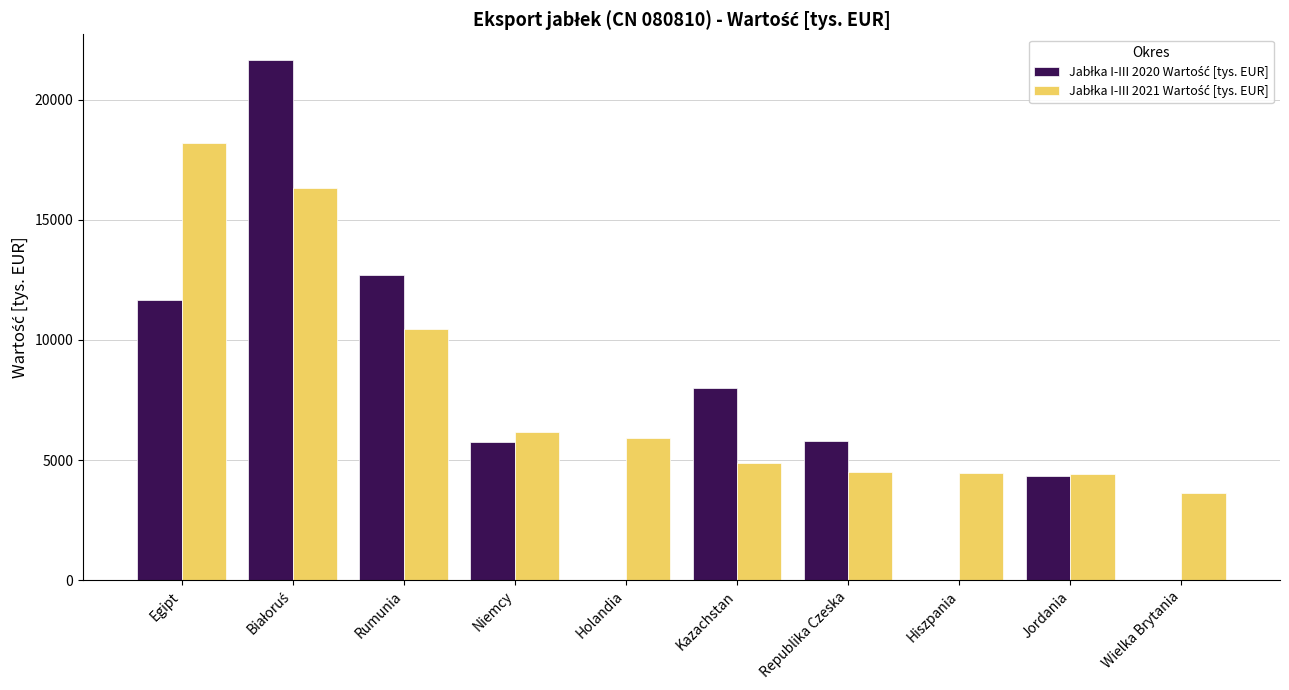

List the series in order of their overall mean, lowest first.

Jabłka I-III 2020 Wartość [tys. EUR], Jabłka I-III 2021 Wartość [tys. EUR]